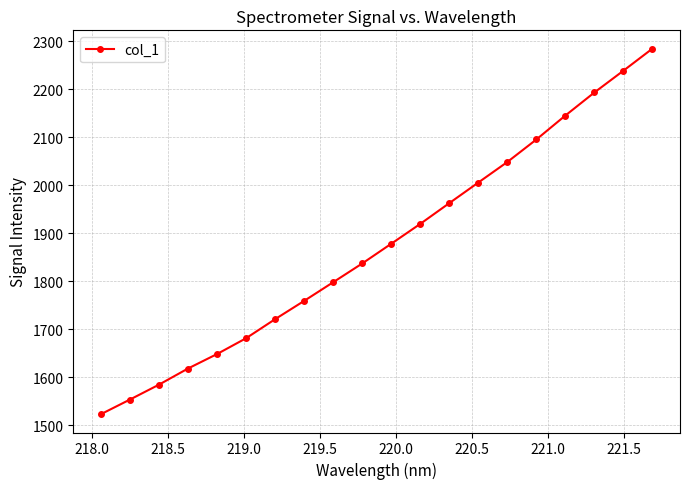

What is the sum of all values?

37493.4